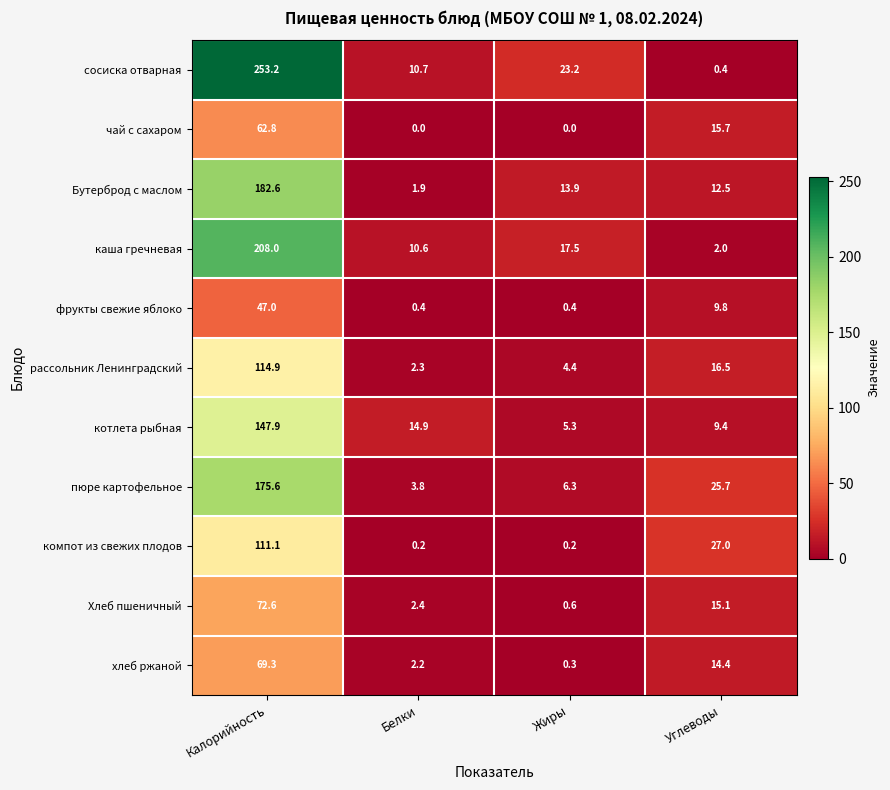

Is it true that пюре картофельное equals 5.9 at Белки?

False